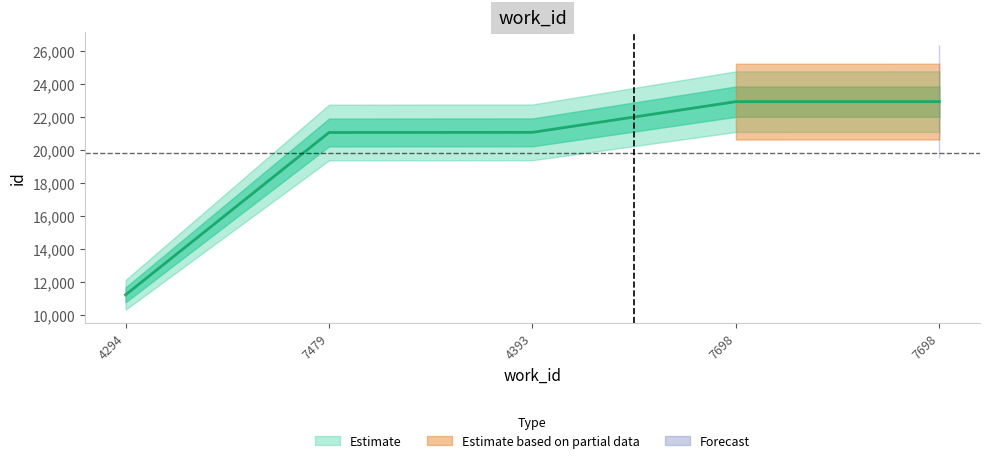

What is the value of the 2nd point from the left?

21049